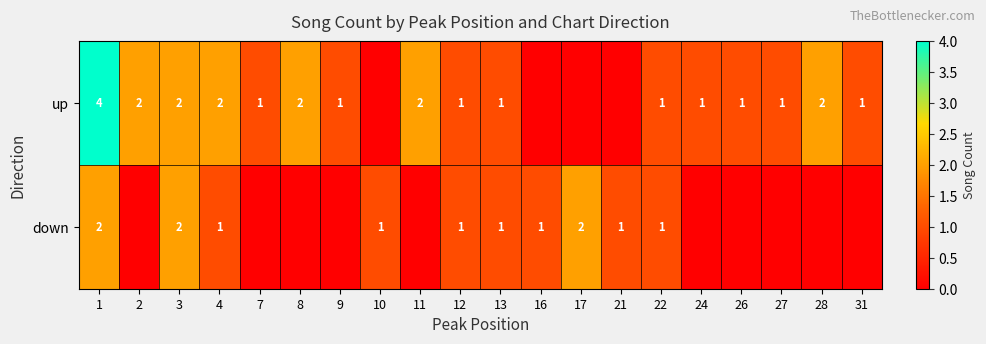

Is it true that up equals 1 at 8?

False